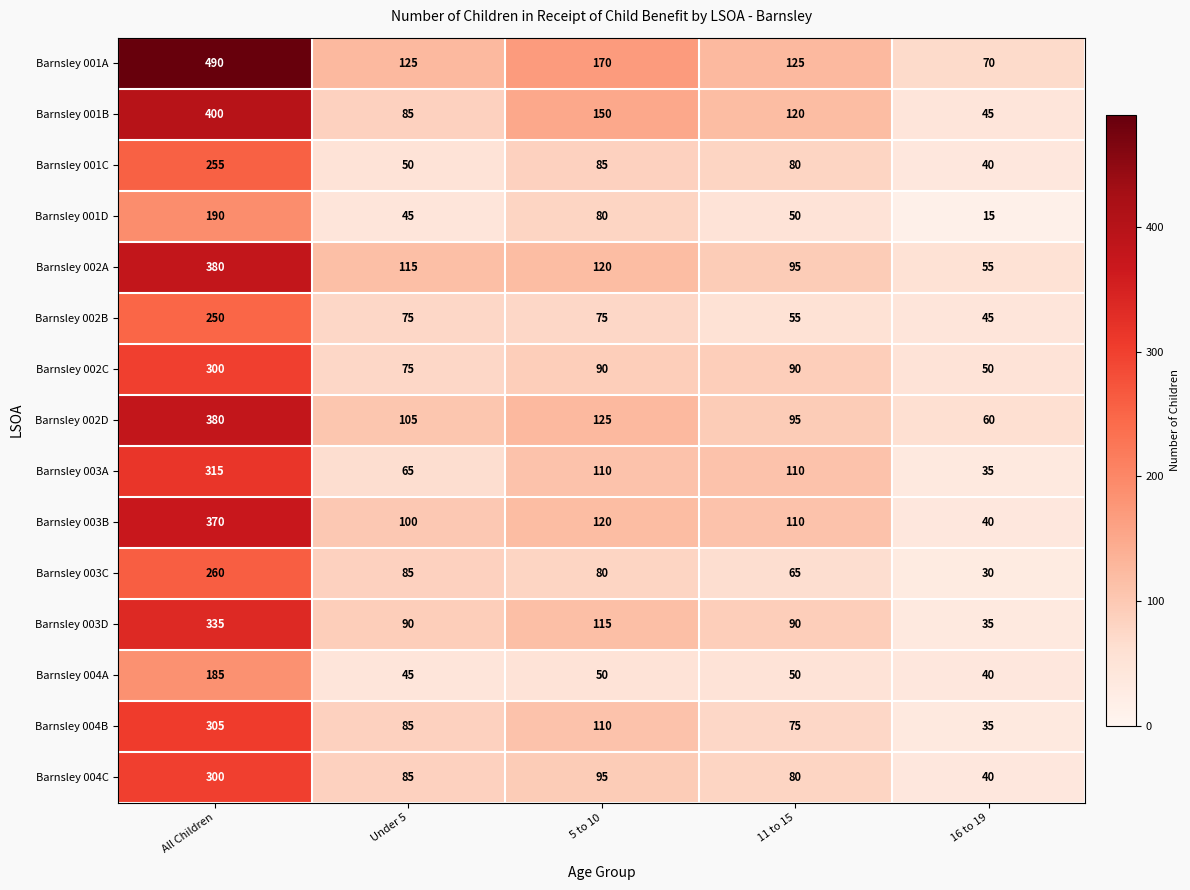

How many values in the Barnsley 004B series are below 85?

2